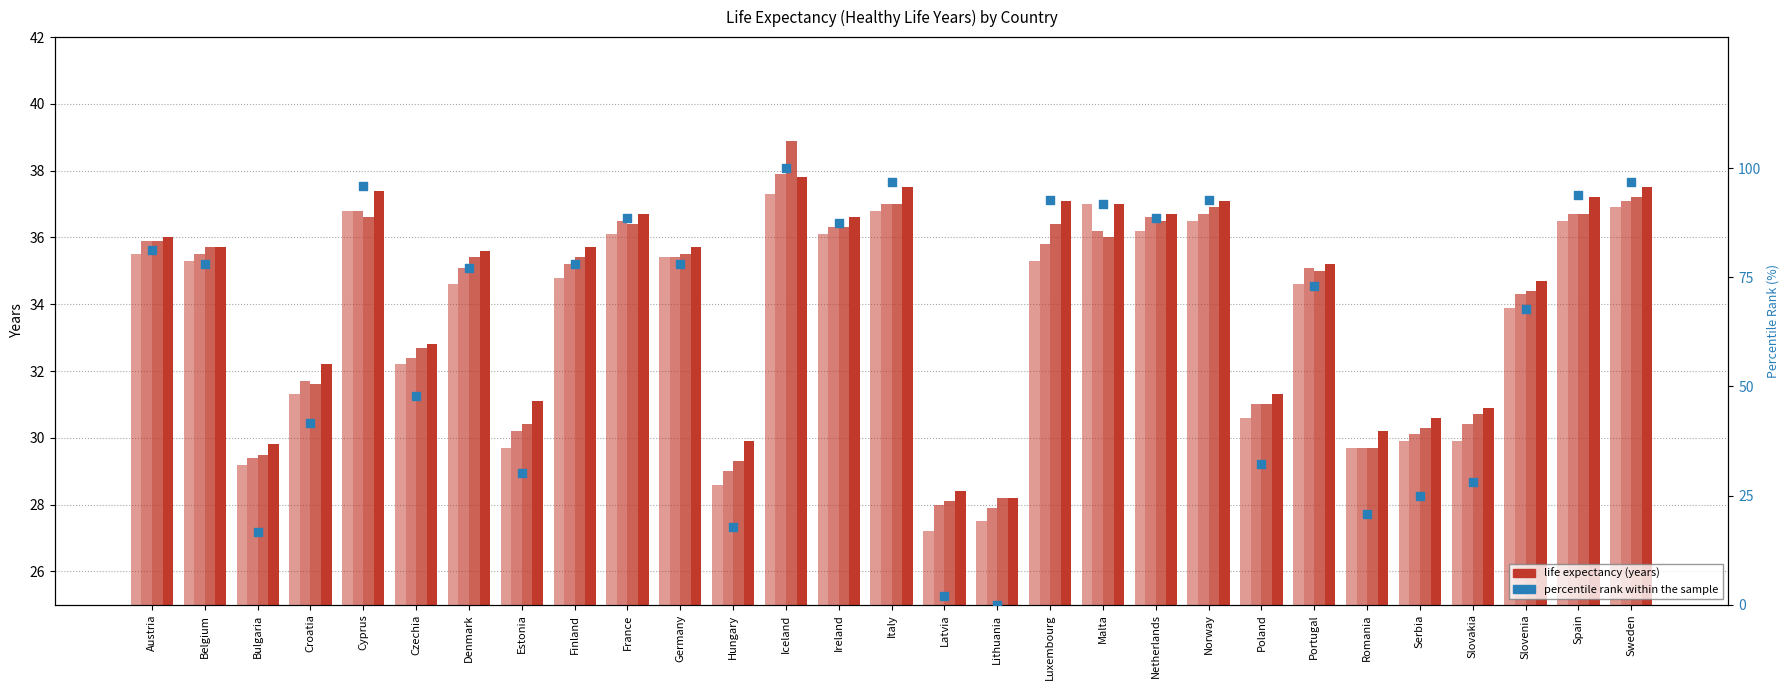

What is the ratio of the value at Iceland to the value at Romania?

4.8